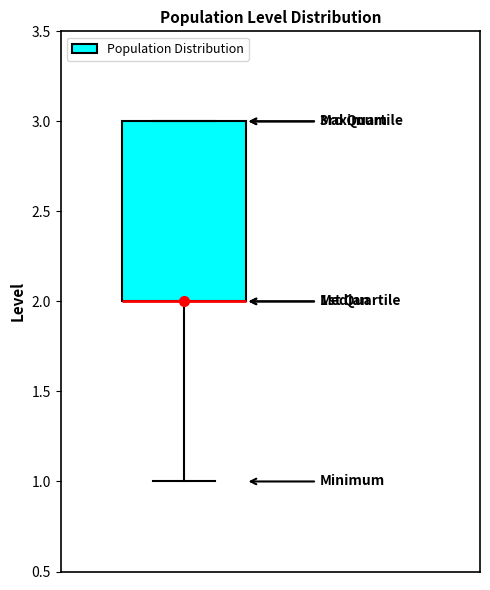

Transcribe this box plot: give where the median line is, the range the box spans, and where the two whiskers end, as read against the y-axis. The values are not printed on the chart, so give them approximately, as read against the axis.

median 2 (drawn on the box's lower edge), box 2 to 3, whiskers 1 to 3